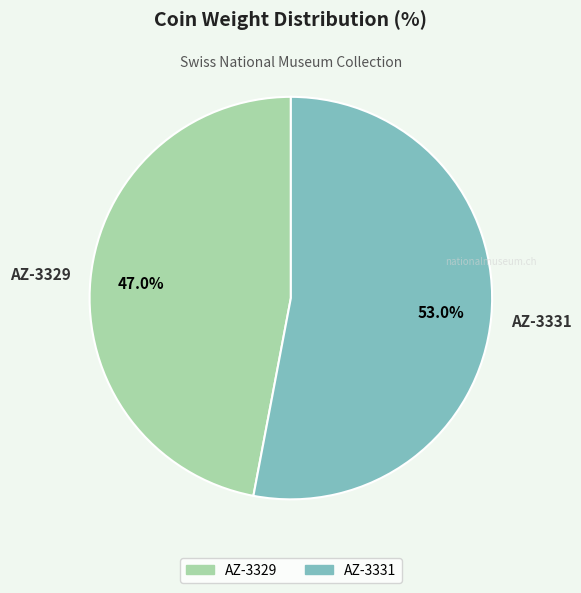

What is the majority slice?

AZ-3331